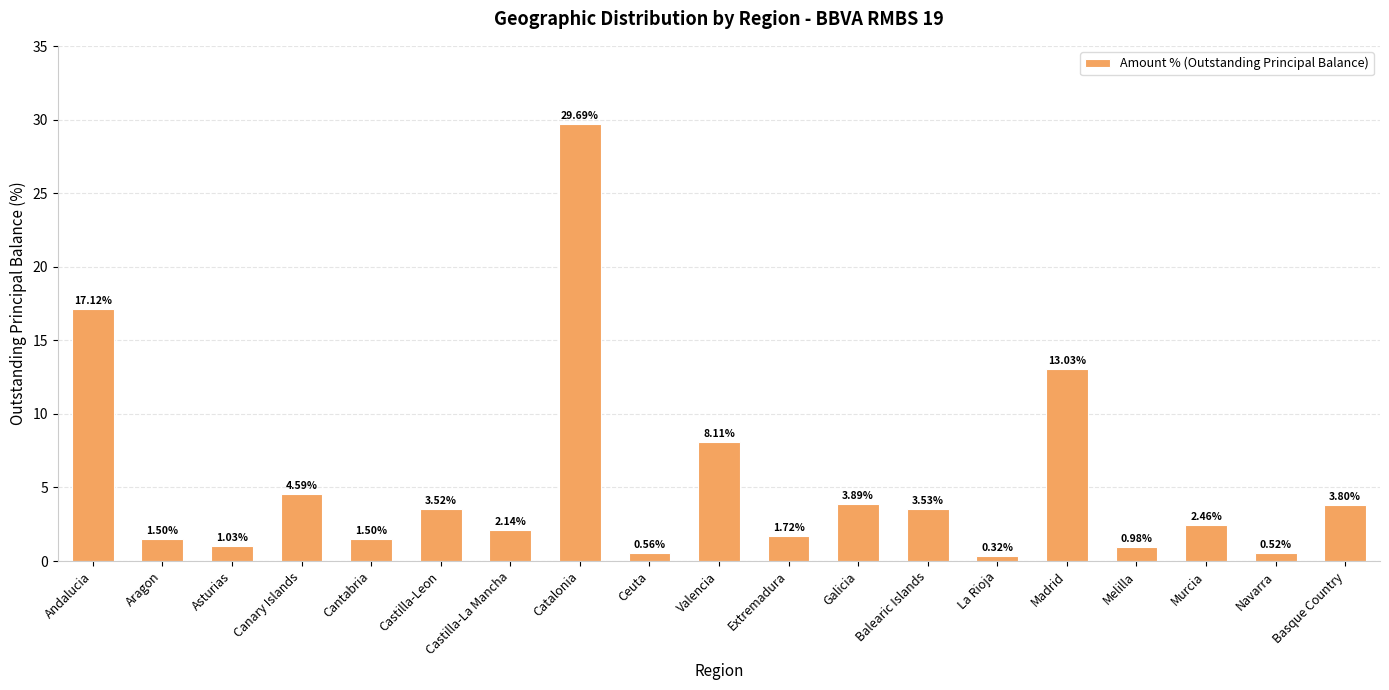

What is the label of the 7th bar from the left?

Castilla-La Mancha